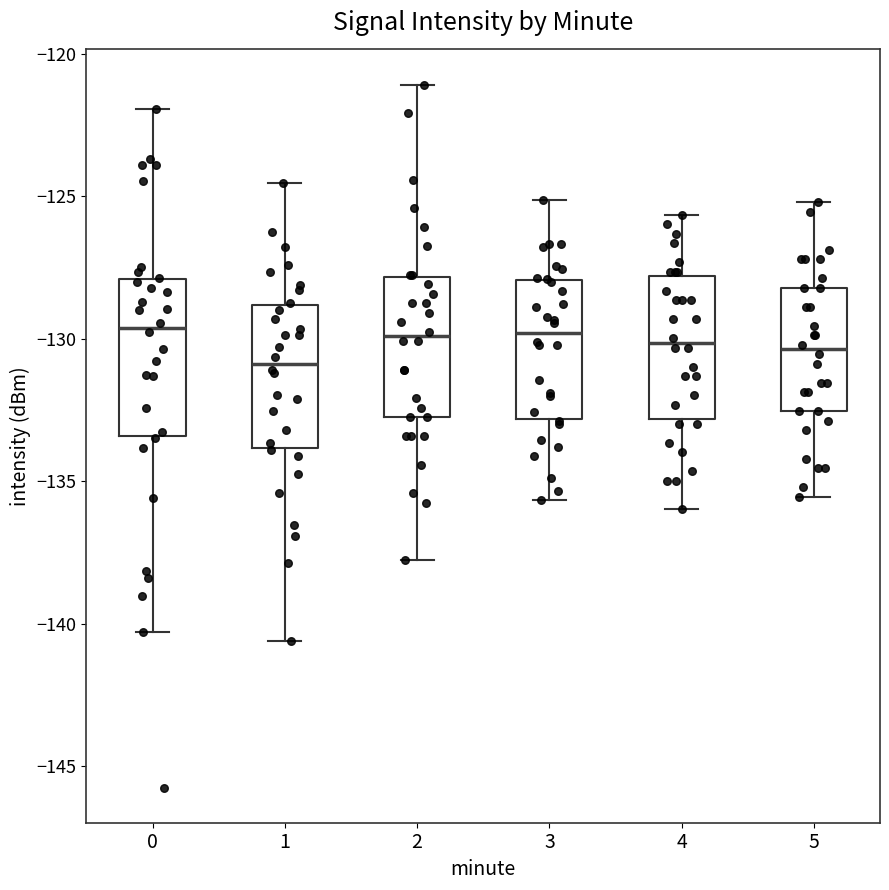

Where is the upper edge of the box at x = 2 on the y-axis? The values are not printed on the chart, so give them approximately, as read against the axis.

-128.0